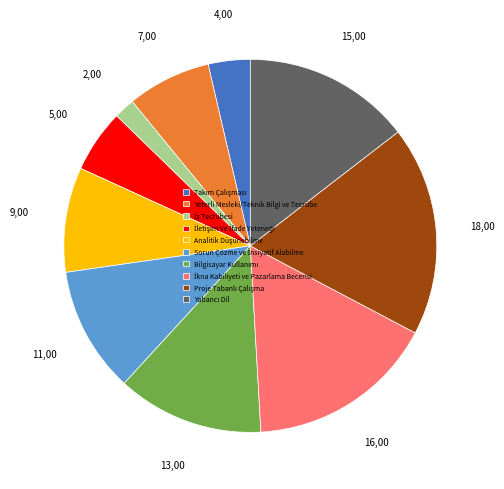

Is there a majority slice in this chart?

No